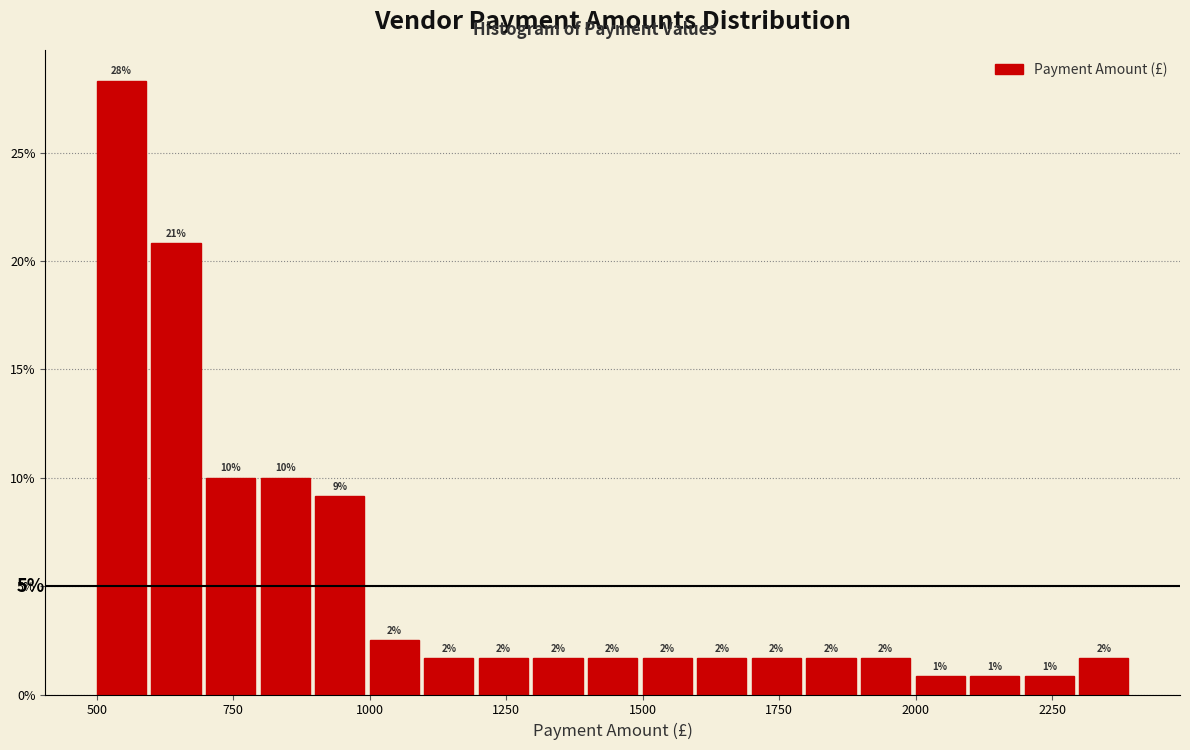

Around what value on the x-axis is the tallest bar? Give the approximate position of its centre, as read against the axis.

550